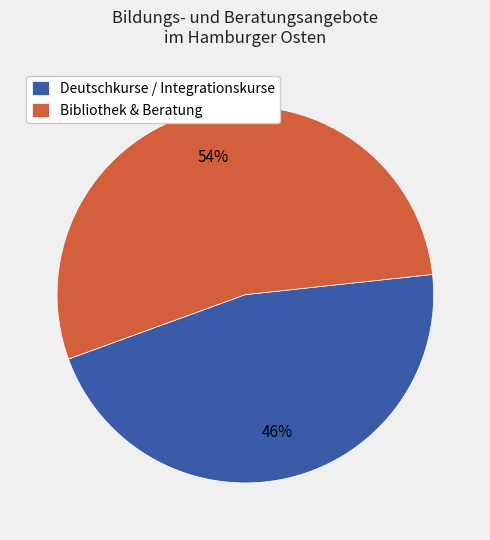

Do Deutschkurse / Integrationskurse and Bibliothek & Beratung together represent more than half of the pie?

Yes